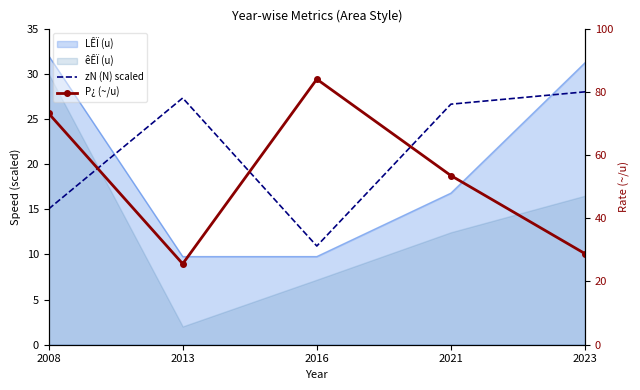

True or false: P¿ (~/u) has a value of 46.9 at 2008.

False